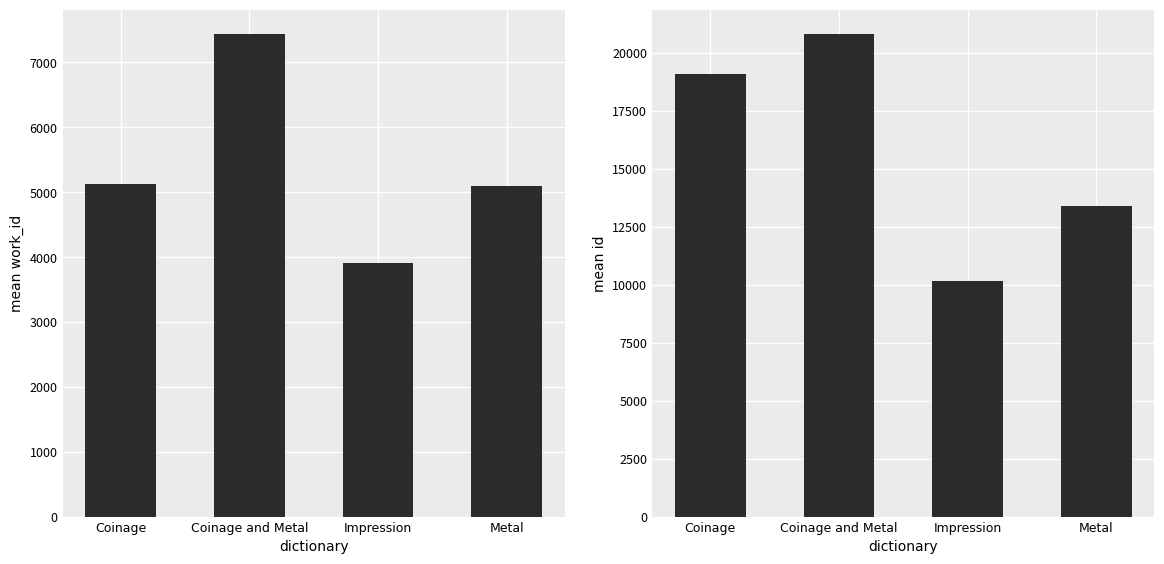

What are all the series names shown in the legend?

work_id, id